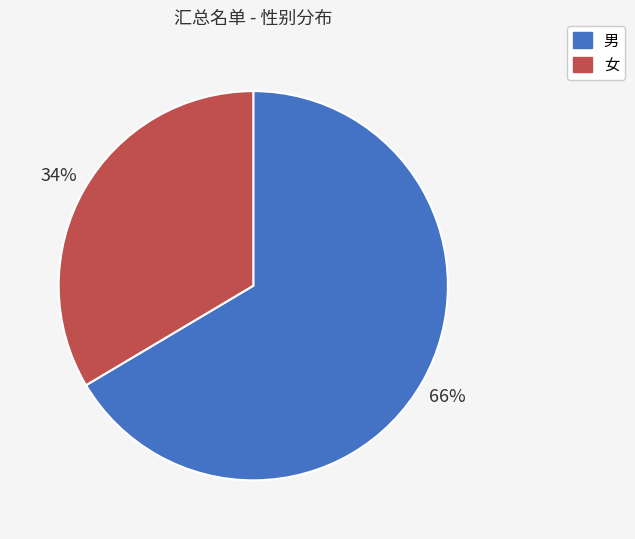

Do 男 and 女 together represent more than half of the pie?

Yes